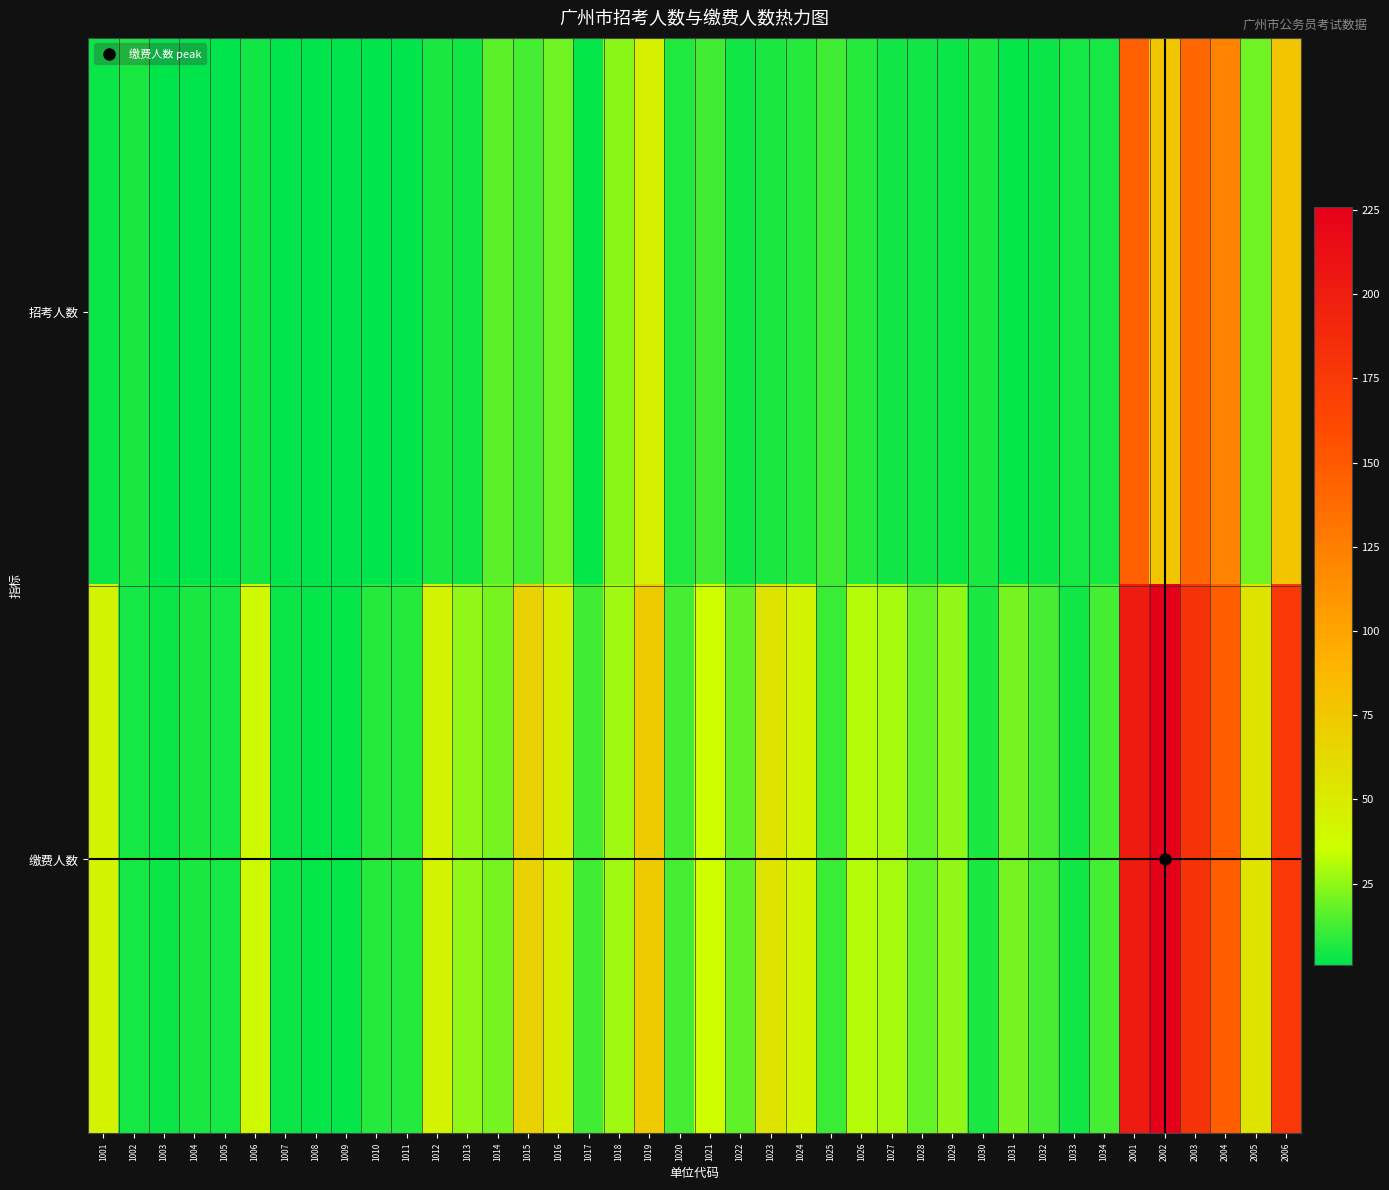

What is the minimum value shown in the chart?

1